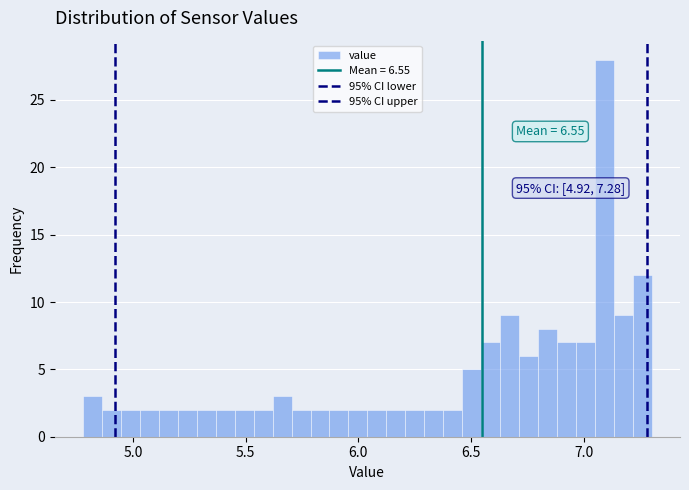

Read against the x-axis, roughly where is the centre of the tallest bar?

7.10